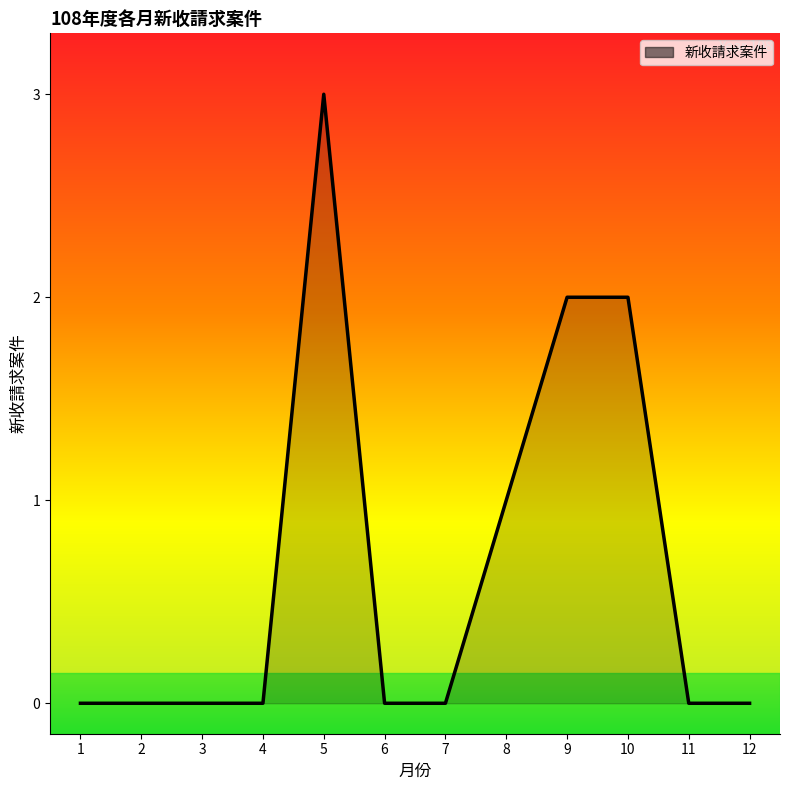

Is it true that the value at 12 is 2?

False